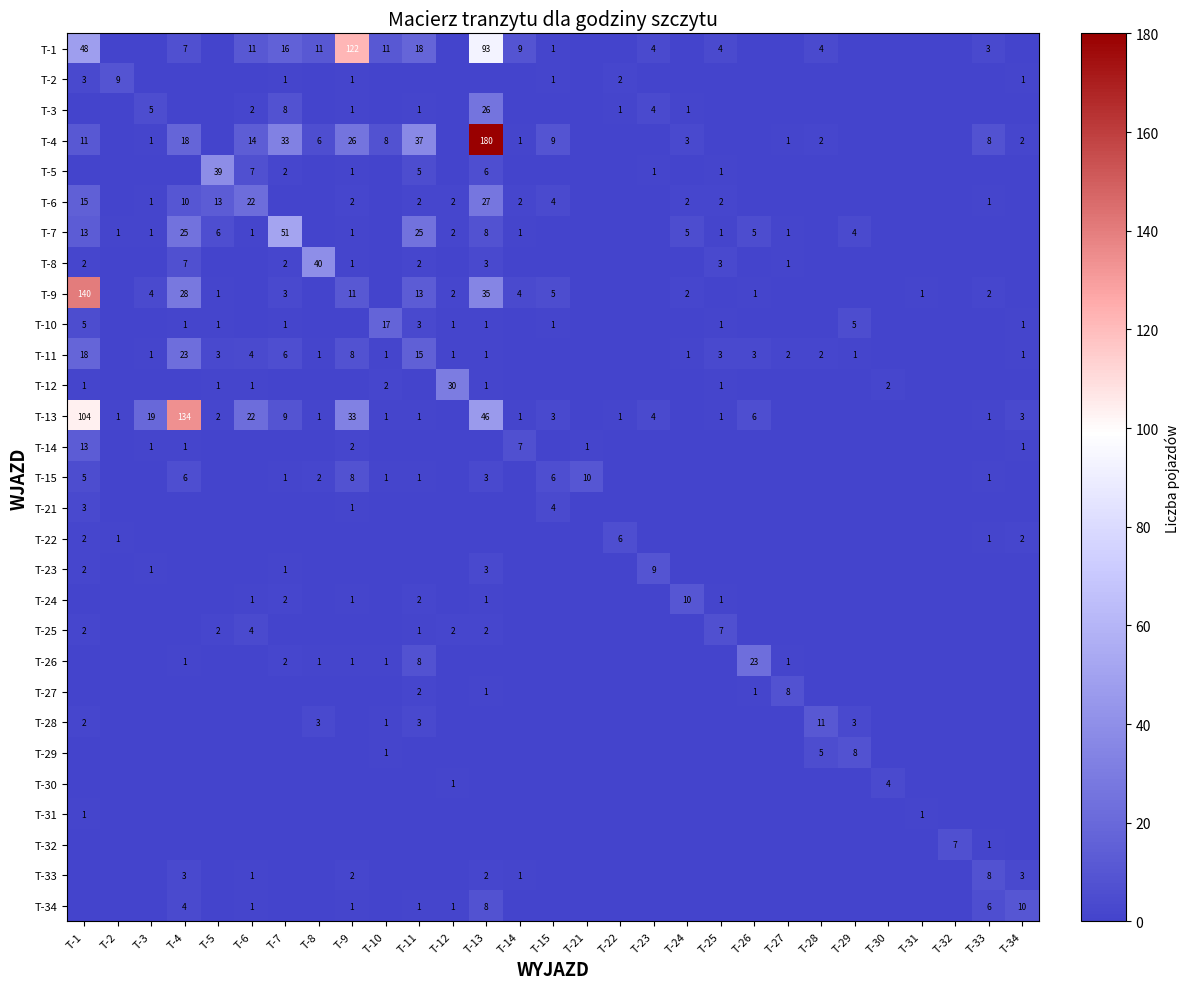

The value of T-9 at T-13 is 35. True or false?

True